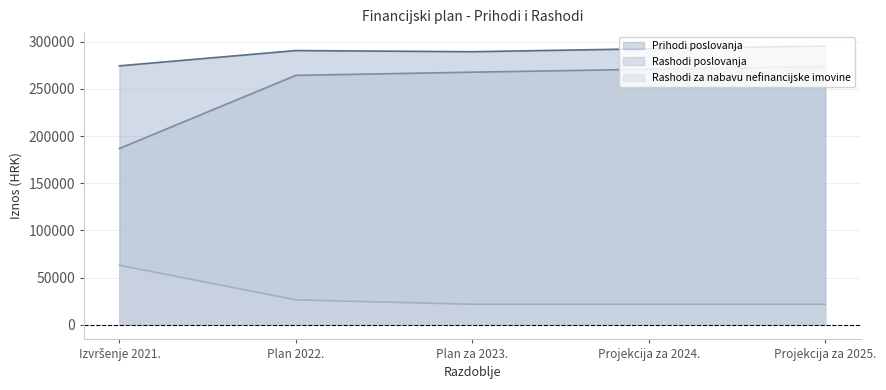

What is the total value across all series at Projekcija za 2024.?

584958